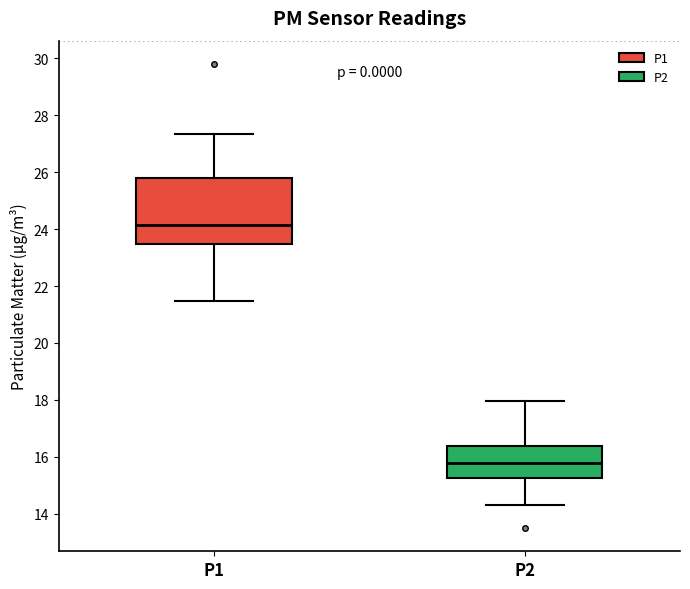

Which box is the tallest, from its lower edge to its upper edge?

P1